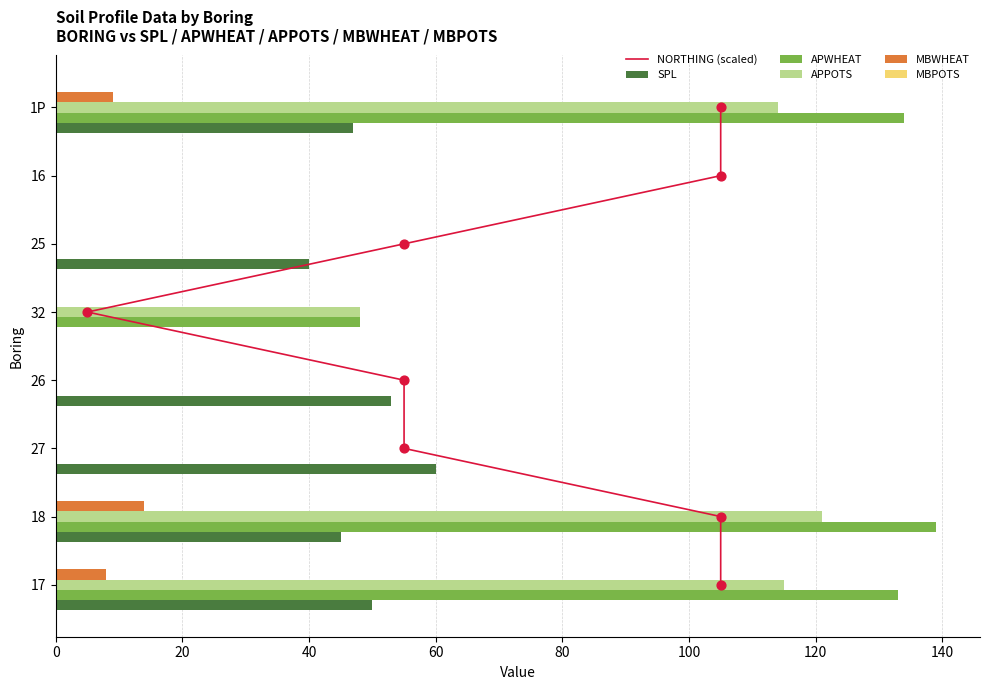

Is the value of APPOTS at 18 greater than the value of SPL at 26?

Yes